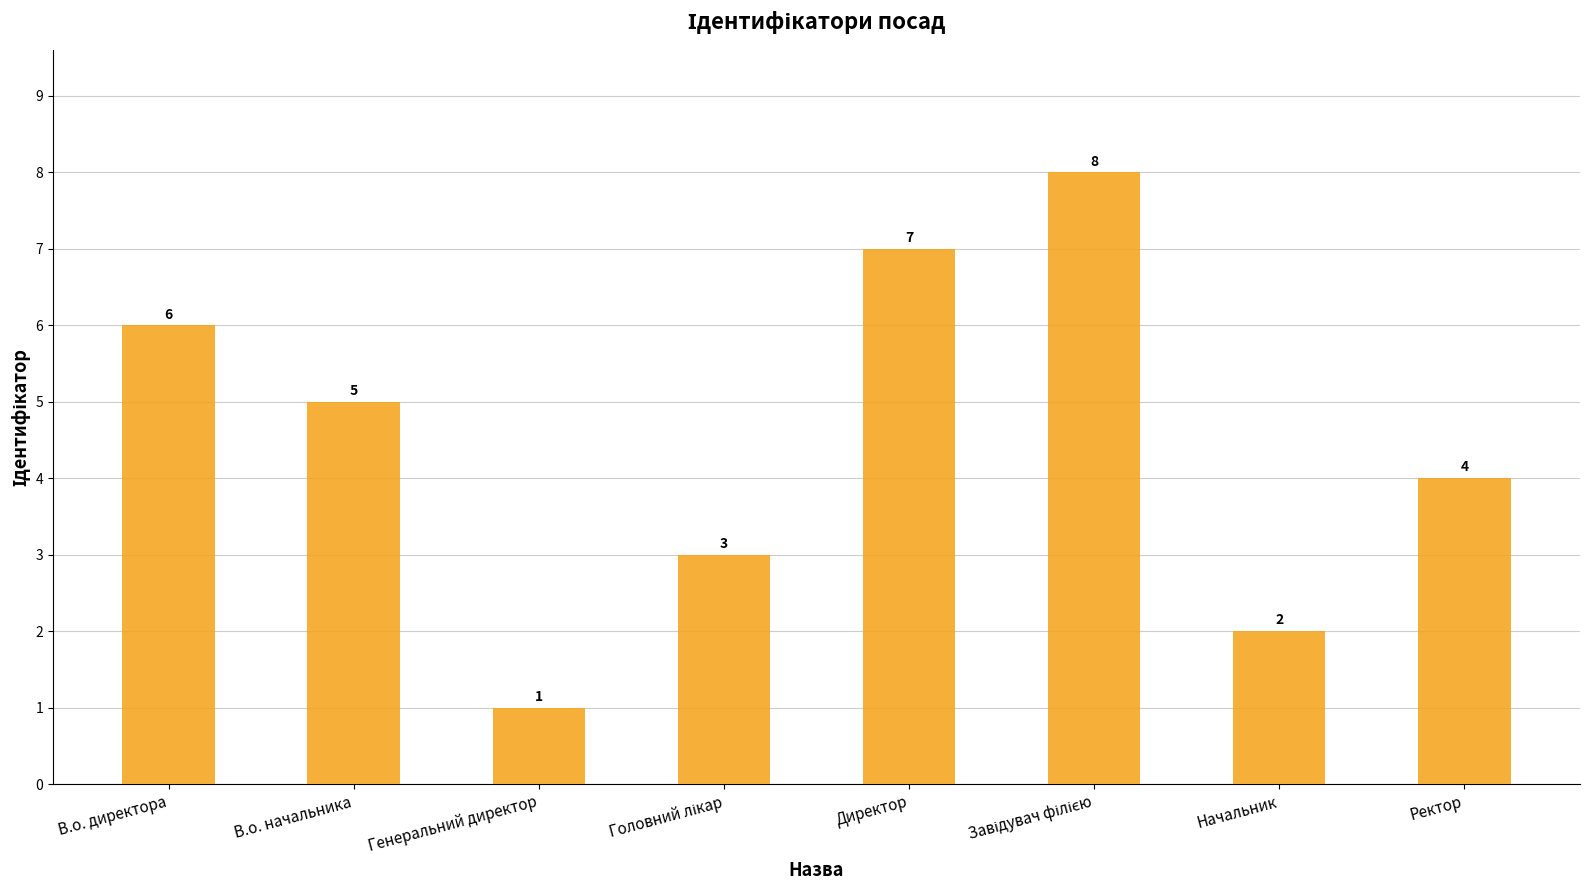

What is the maximum value shown in the chart?

8